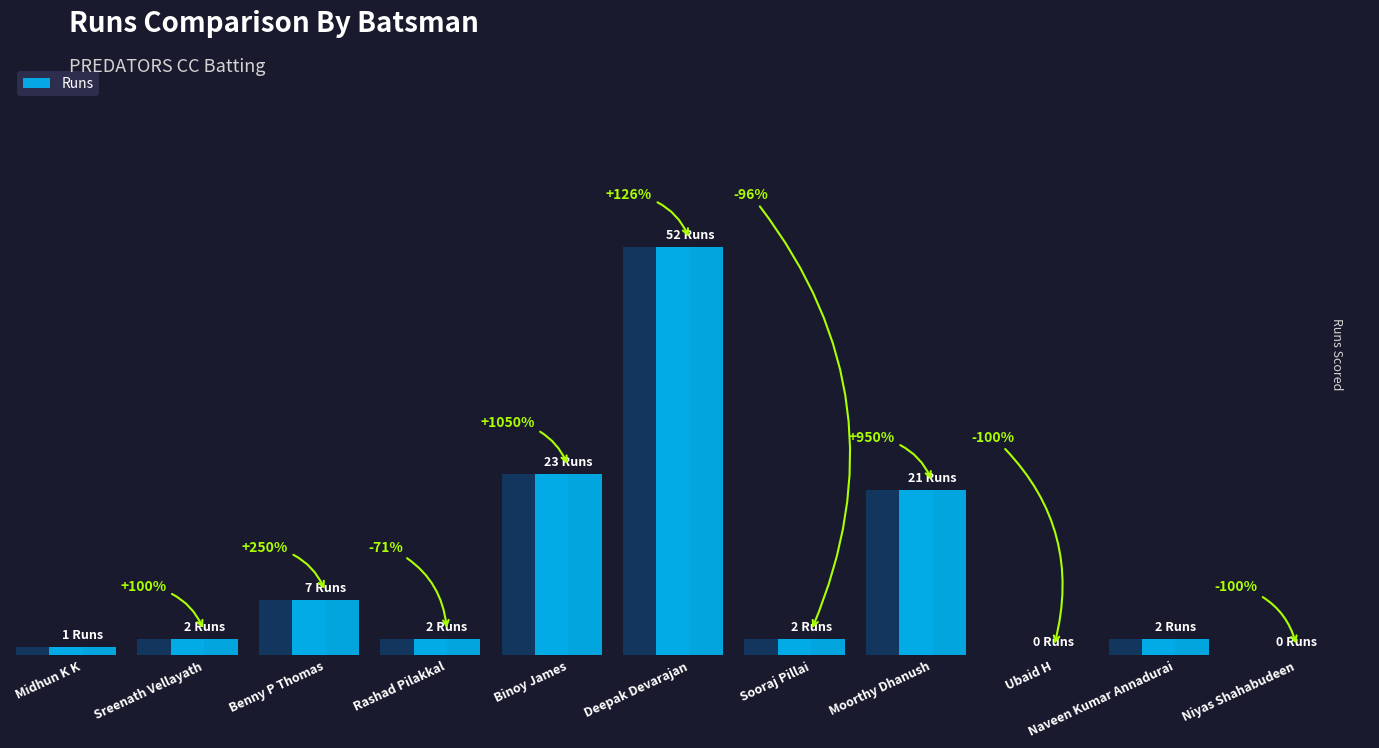

What is the sum of all values?

112